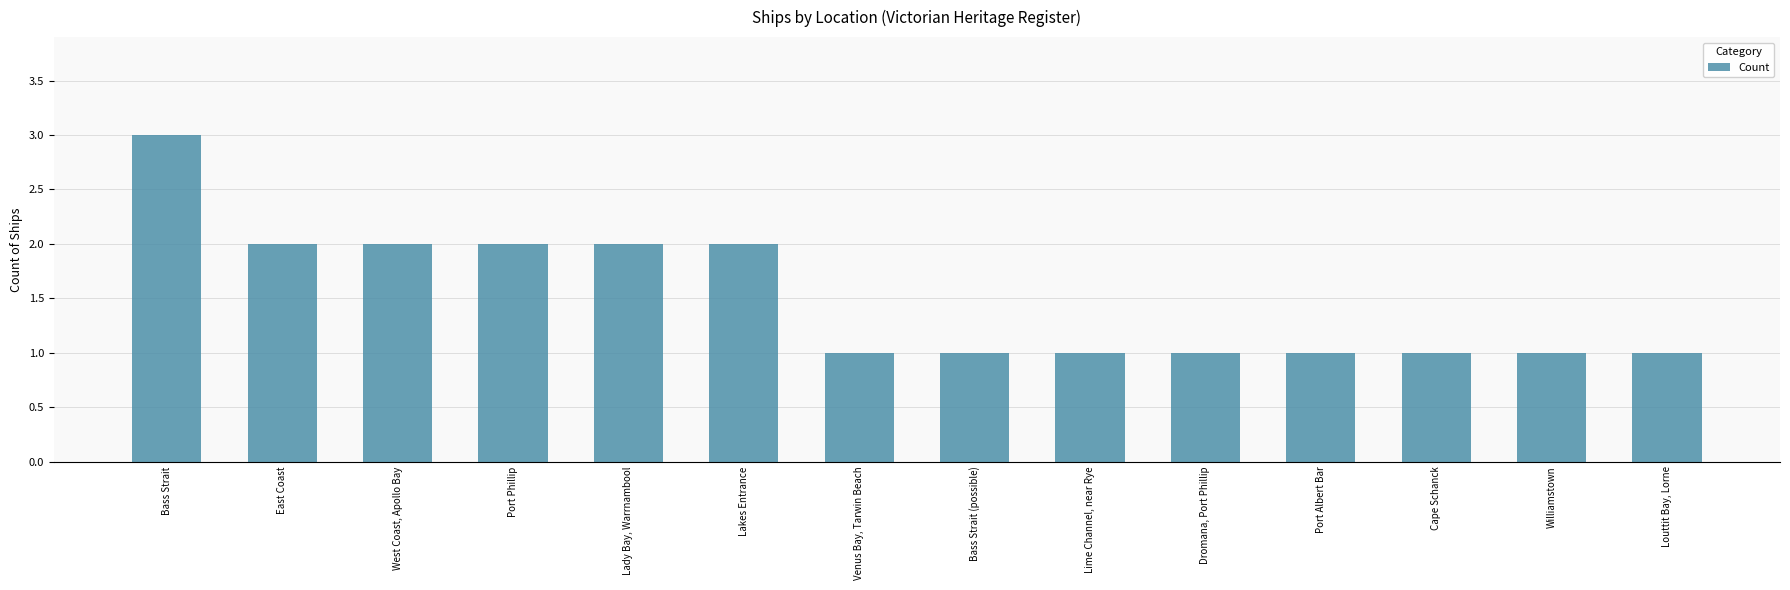

Reading left to right, list all the values displayed in this chart.

3	2	2	2	2	2	1	1	1	1	1	1	1	1